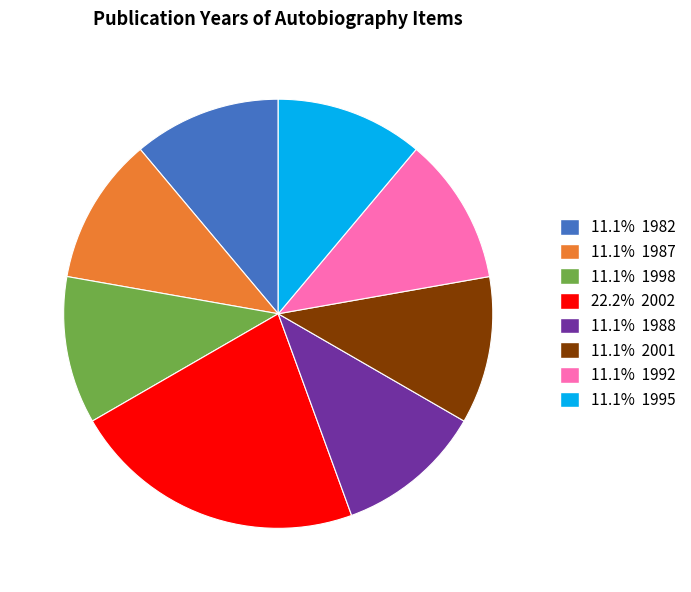

Does any single category account for the majority?

No